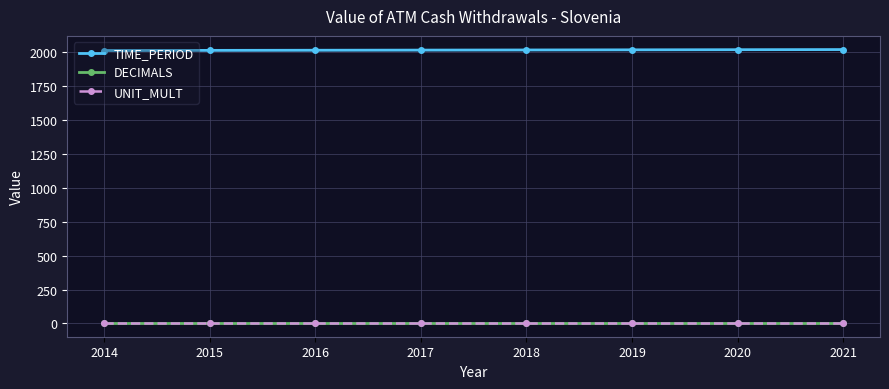

Is it true that TIME_PERIOD equals 2015 at 2015?

True